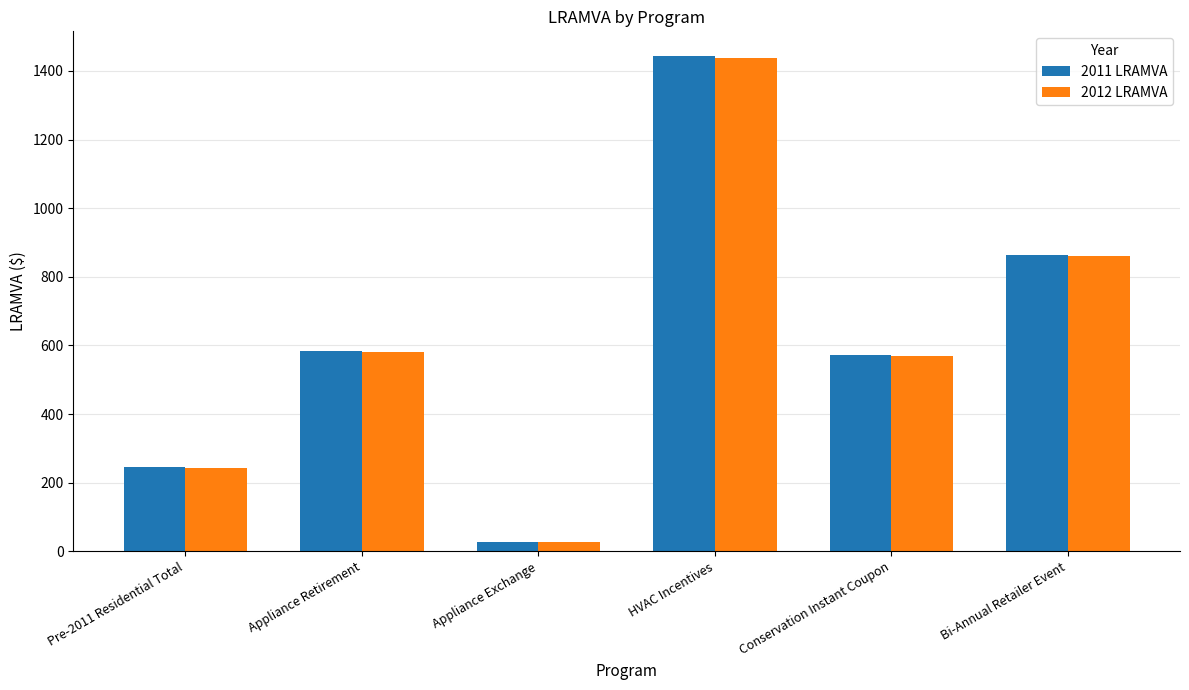

Reading left to right, list all the values displayed in this chart.

2011 LRAMVA: 244.8	583.8	28.3	1443.0	571.1	864.5
2012 LRAMVA: 243.7	581.2	28.1	1436.6	568.6	860.6